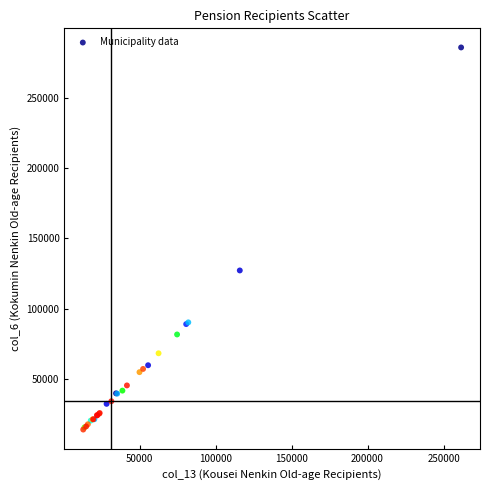

What Y value in the scatter plot is closest to 149813?

127085